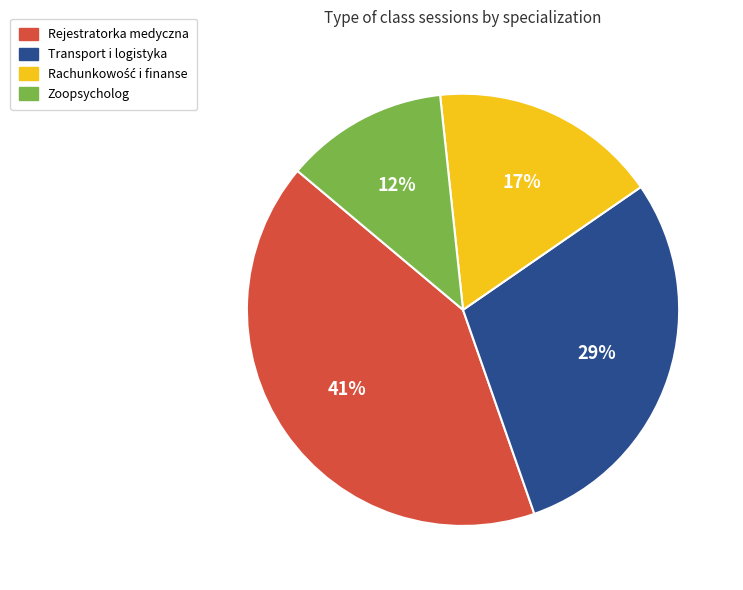

To the nearest percent, what is the difference between the Rejestratorka medyczna and Zoopsycholog slice percentages?

29%